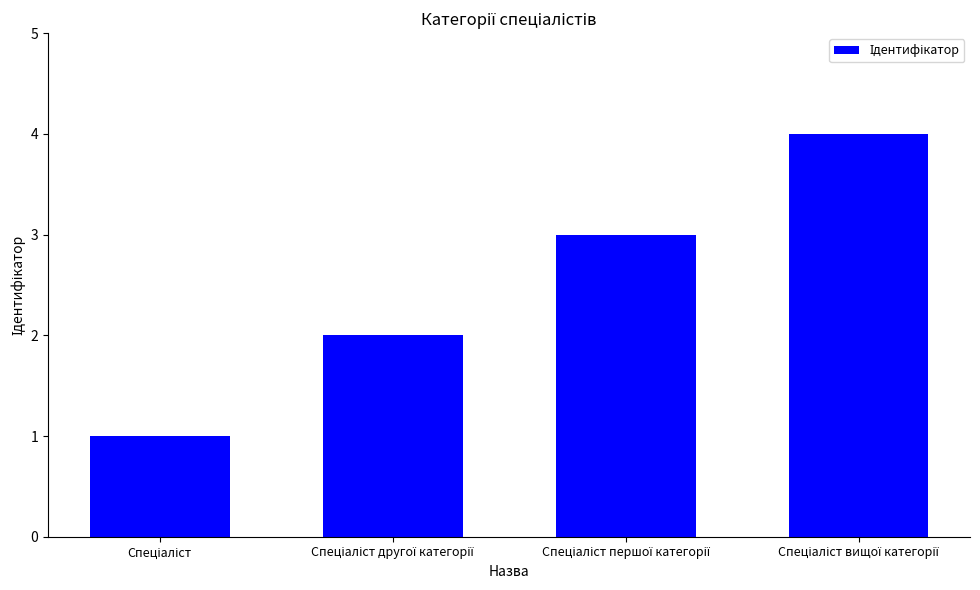

What is the sum of all values?

10